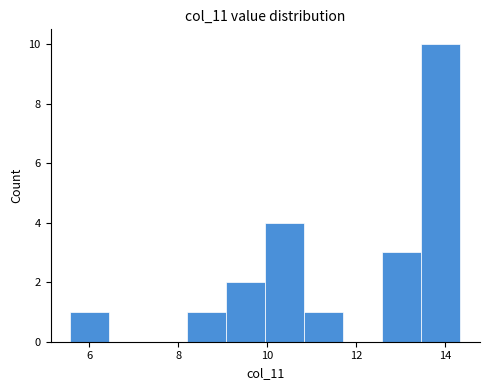

Which range on the x-axis has the tallest bar?

13.4 to 14.4